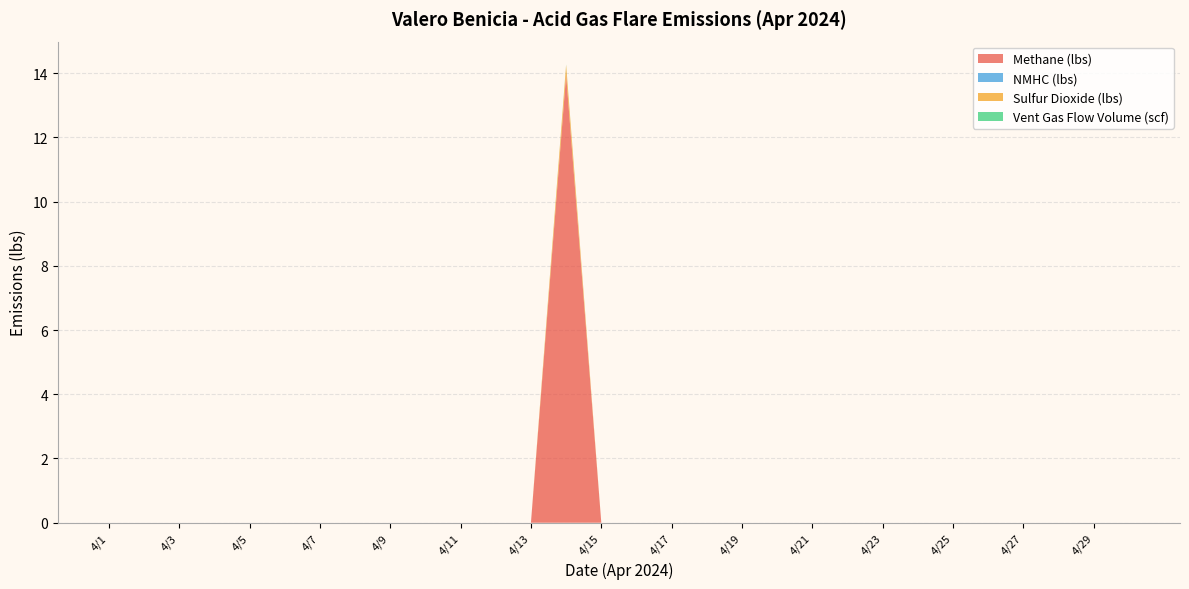

Reading left to right, extract all data points from this chart.

Methane (lbs): 4/1=0.0	4/2=0.0	4/3=0.0	4/4=0.0	4/5=0.0	4/6=0.0	4/7=0.0	4/8=0.0	4/9=0.0	4/10=0.0	4/11=0.0	4/12=0.0	4/13=0.0	4/14=13.9	4/15=0.0	4/16=0.0	4/17=0.0	4/18=0.0	4/19=0.0	4/20=0.0	4/21=0.0	4/22=0.0	4/23=0.0	4/24=0.0	4/25=0.0	4/26=0.0	4/27=0.0	4/28=0.0	4/29=0.0	4/30=0.0
NMHC (lbs): 4/1=0.0	4/2=0.0	4/3=0.0	4/4=0.0	4/5=0.0	4/6=0.0	4/7=0.0	4/8=0.0	4/9=0.0	4/10=0.0	4/11=0.0	4/12=0.0	4/13=0.0	4/14=0.0	4/15=0.0	4/16=0.0	4/17=0.0	4/18=0.0	4/19=0.0	4/20=0.0	4/21=0.0	4/22=0.0	4/23=0.0	4/24=0.0	4/25=0.0	4/26=0.0	4/27=0.0	4/28=0.0	4/29=0.0	4/30=0.0
Sulfur Dioxide (lbs): 4/1=0.0	4/2=0.0	4/3=0.0	4/4=0.0	4/5=0.0	4/6=0.0	4/7=0.0	4/8=0.0	4/9=0.0	4/10=0.0	4/11=0.0	4/12=0.0	4/13=0.0	4/14=0.3	4/15=0.0	4/16=0.0	4/17=0.0	4/18=0.0	4/19=0.0	4/20=0.0	4/21=0.0	4/22=0.0	4/23=0.0	4/24=0.0	4/25=0.0	4/26=0.0	4/27=0.0	4/28=0.0	4/29=0.0	4/30=0.0
Vent Gas Flow Volume (scf): 4/1=0.0	4/2=0.0	4/3=0.0	4/4=0.0	4/5=0.0	4/6=0.0	4/7=0.0	4/8=0.0	4/9=0.0	4/10=0.0	4/11=0.0	4/12=0.0	4/13=0.0	4/14=0.0	4/15=0.0	4/16=0.0	4/17=0.0	4/18=0.0	4/19=0.0	4/20=0.0	4/21=0.0	4/22=0.0	4/23=0.0	4/24=0.0	4/25=0.0	4/26=0.0	4/27=0.0	4/28=0.0	4/29=0.0	4/30=0.0